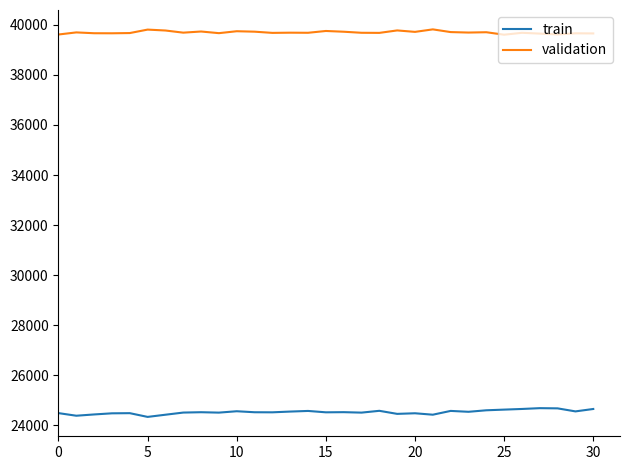

What is the highest value of the train series?

24692